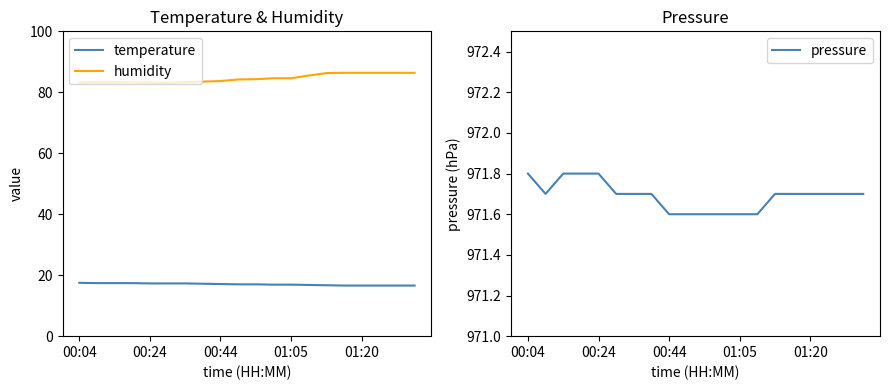

How many categories are shown in the chart?

20